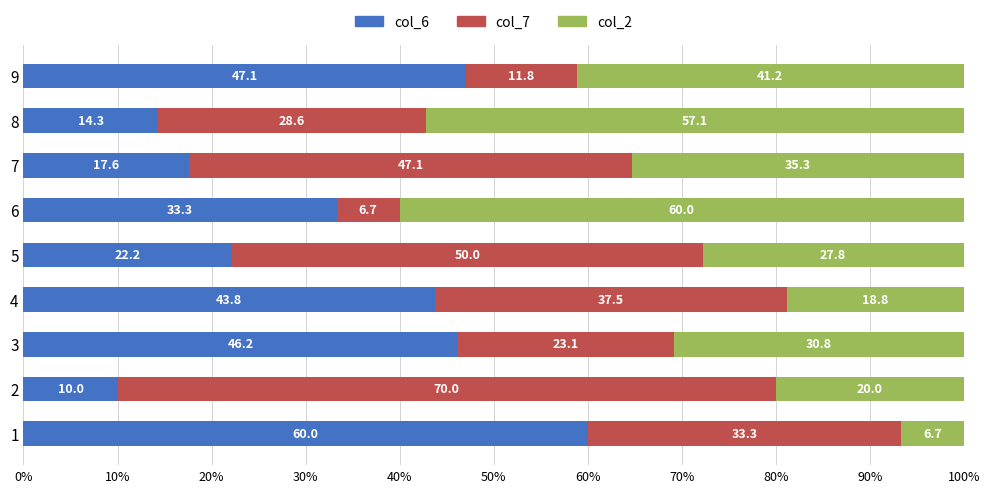

The value of col_6 at 6 is 16.3. True or false?

False